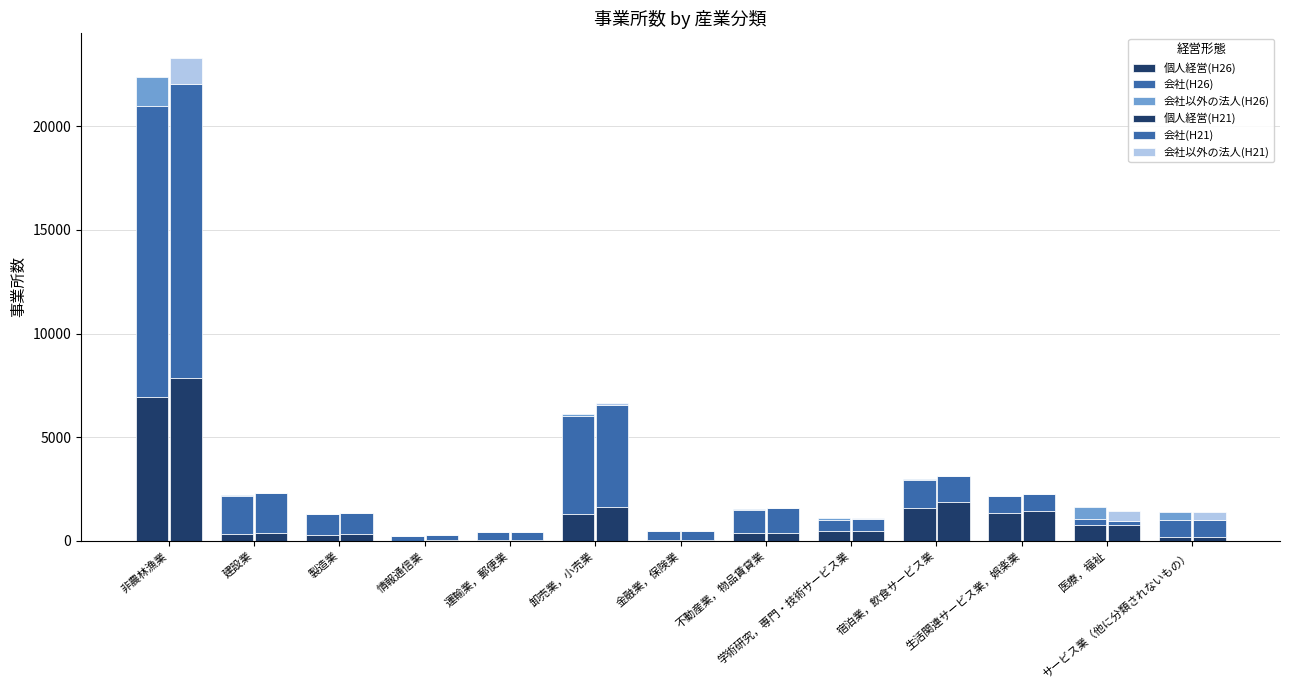

What is the sum of all 会社以外の法人(H26) values?

2630